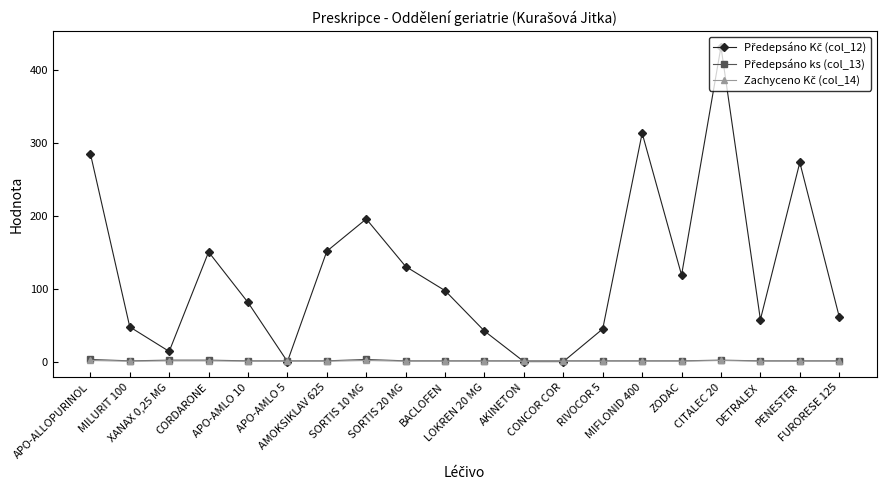

What is the maximum value shown in the chart?

432.3